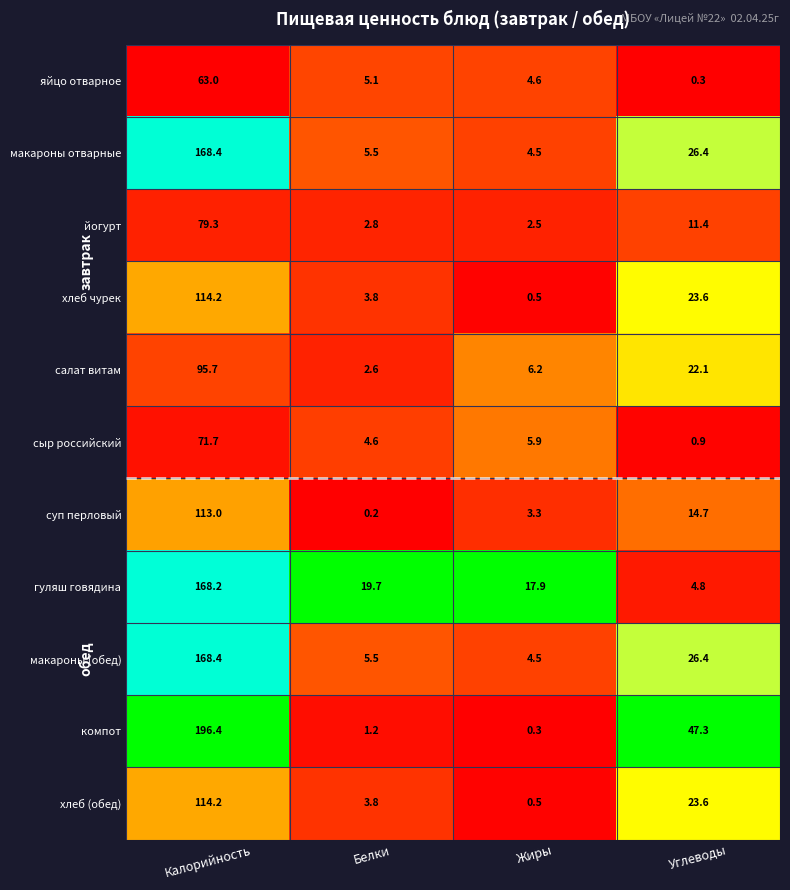

Which series changed the most between Белки and Жиры?

салат витам